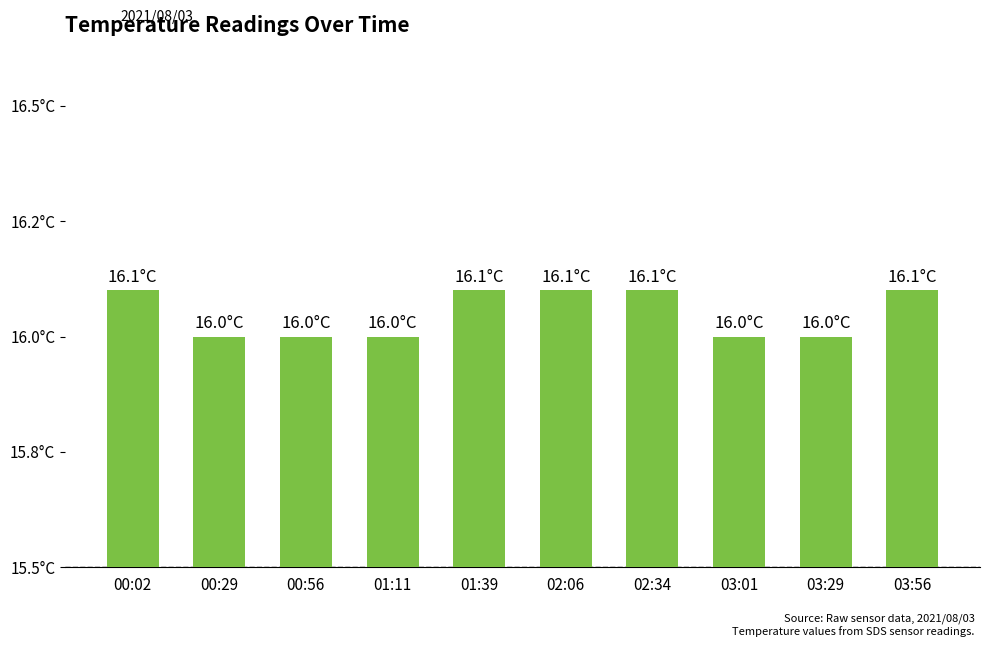

What is the difference between the values at 01:39 and 03:29?

0.1